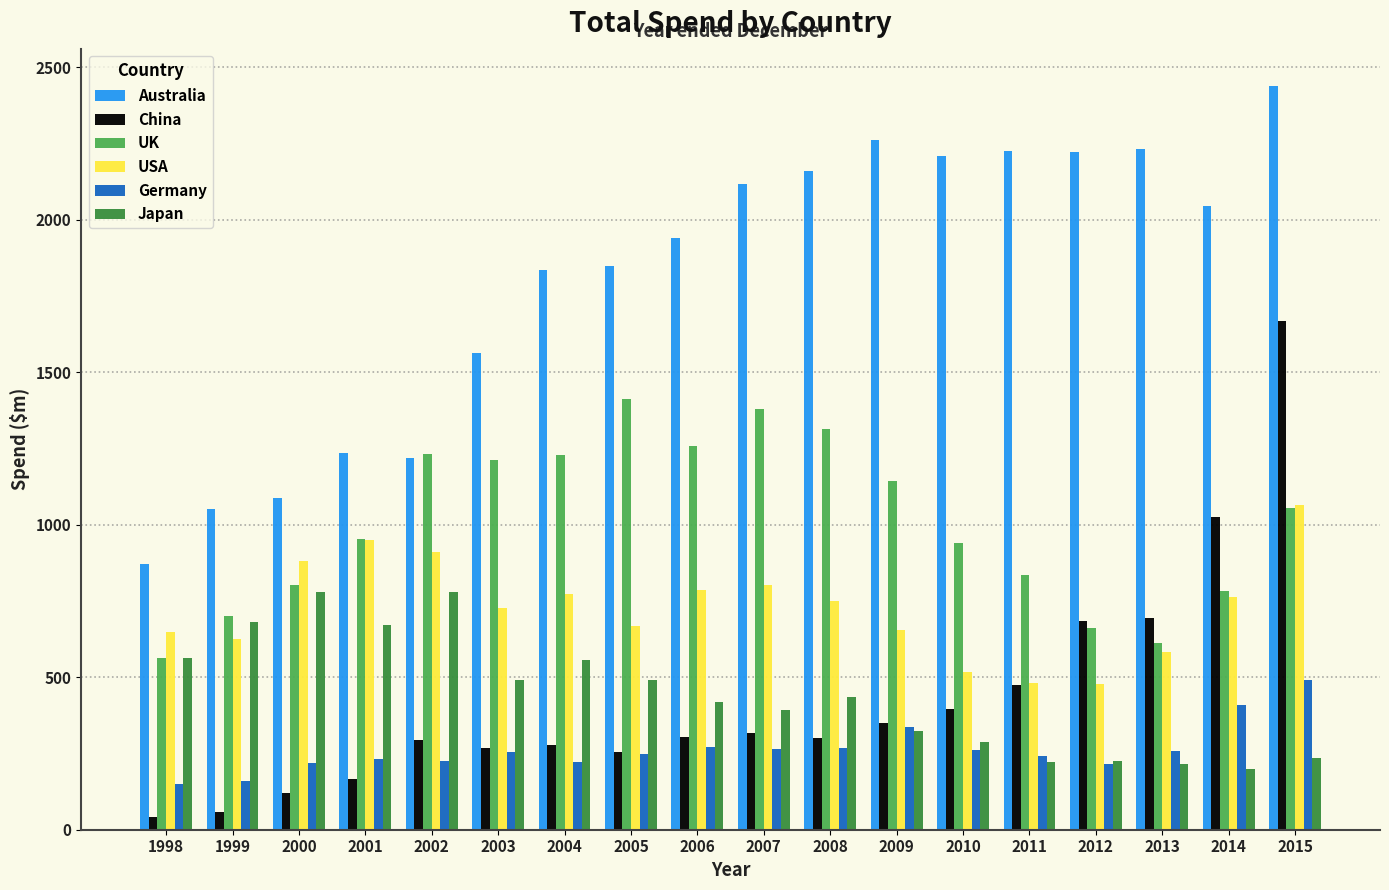

Is it true that Australia equals 314.8 at 1998?

False